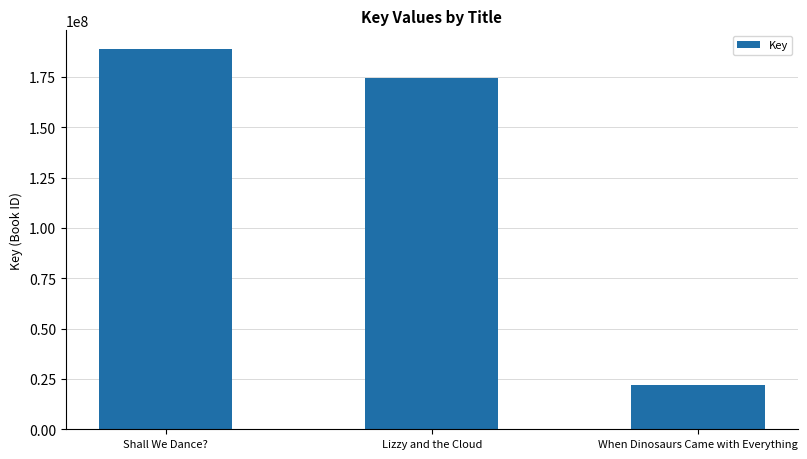

How many data points does each series have?

3